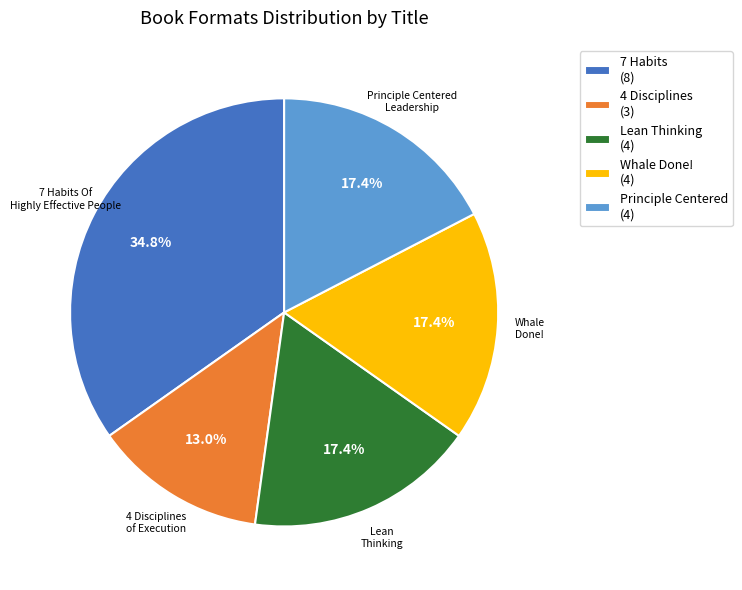

Which category has the smallest portion of the pie?

4 Disciplines (3)